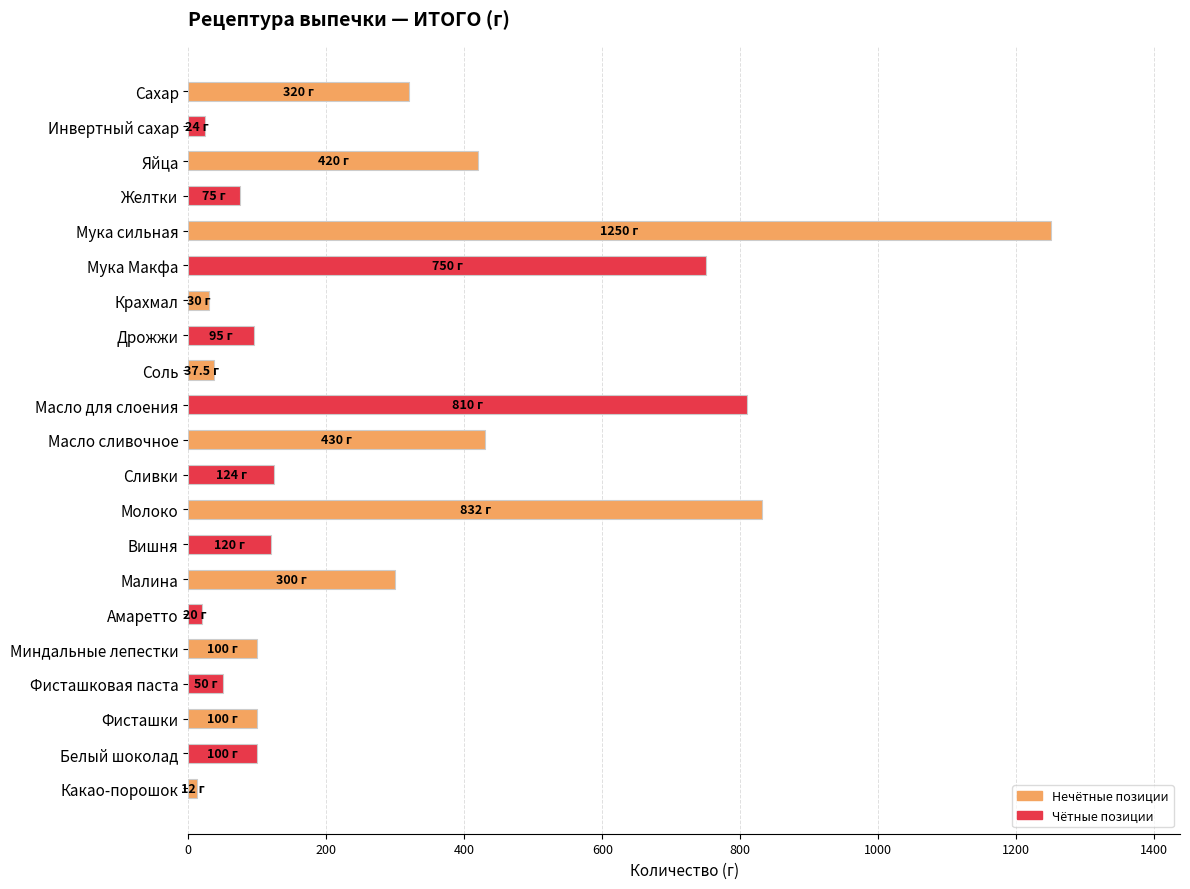

What is the maximum value shown in the chart?

1250.0